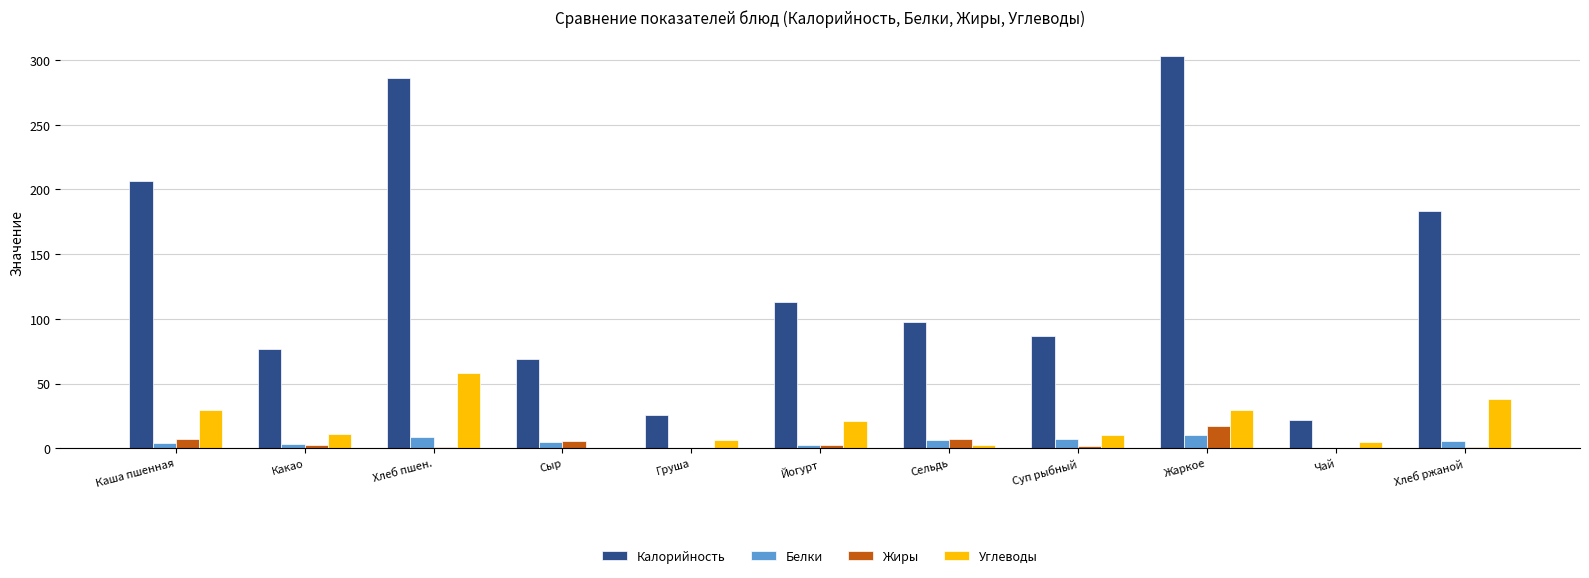

Is it true that Калорийность equals 76.9 at Какао?

True